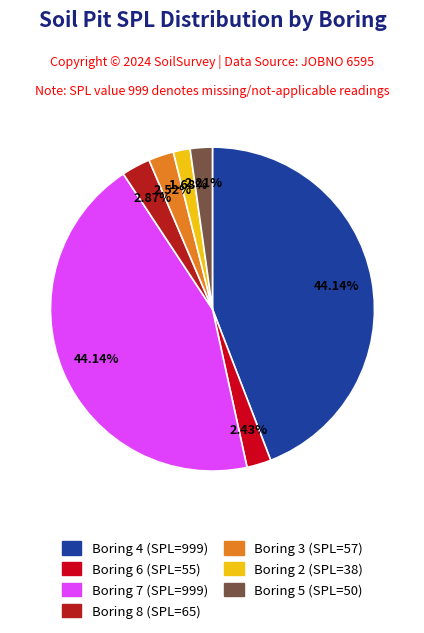

Count the number of slices in the pie.

7